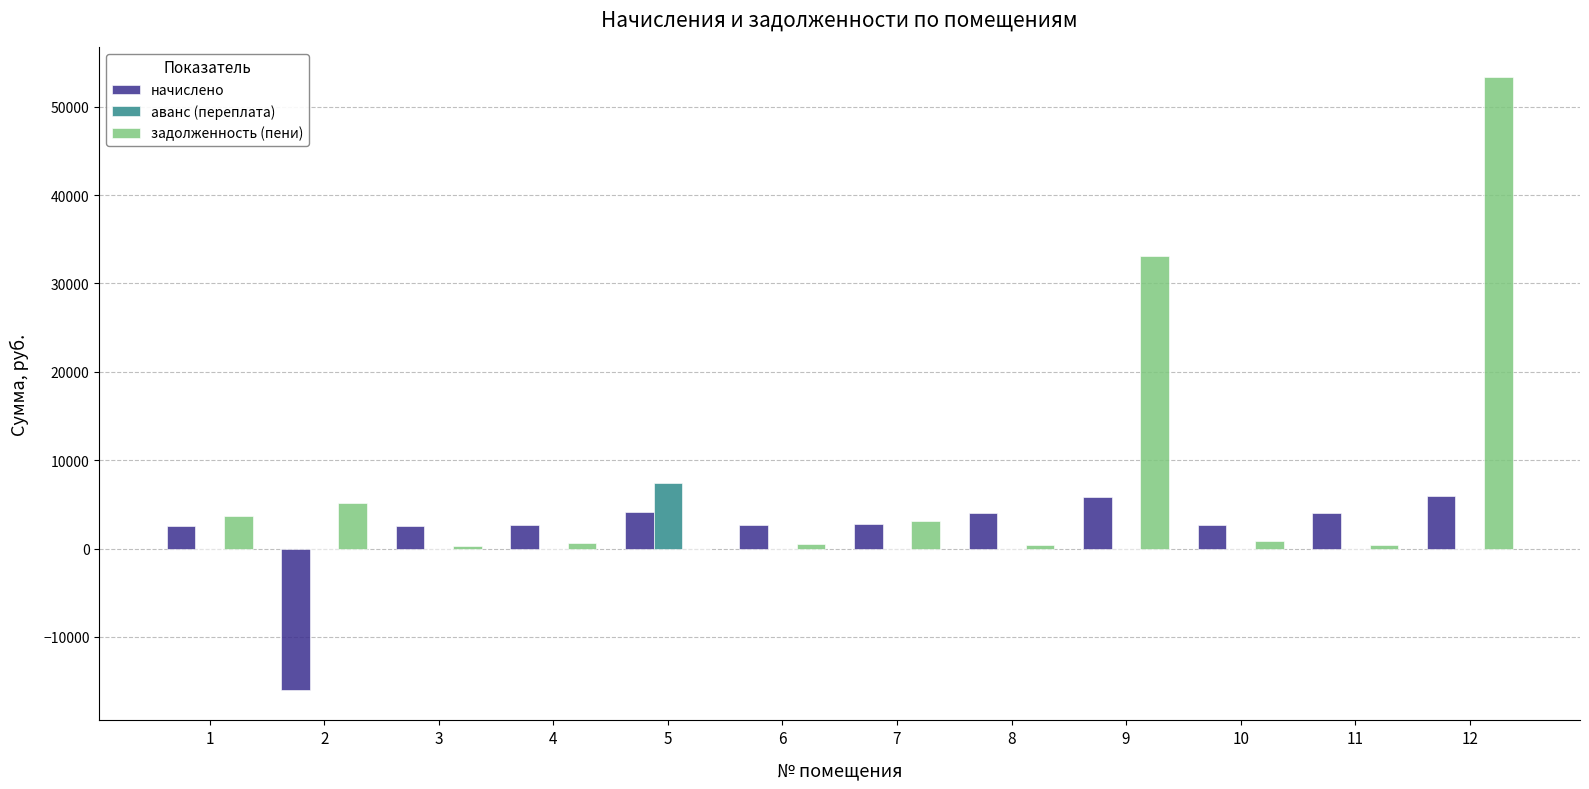

What is the greatest value displayed?

53308.6